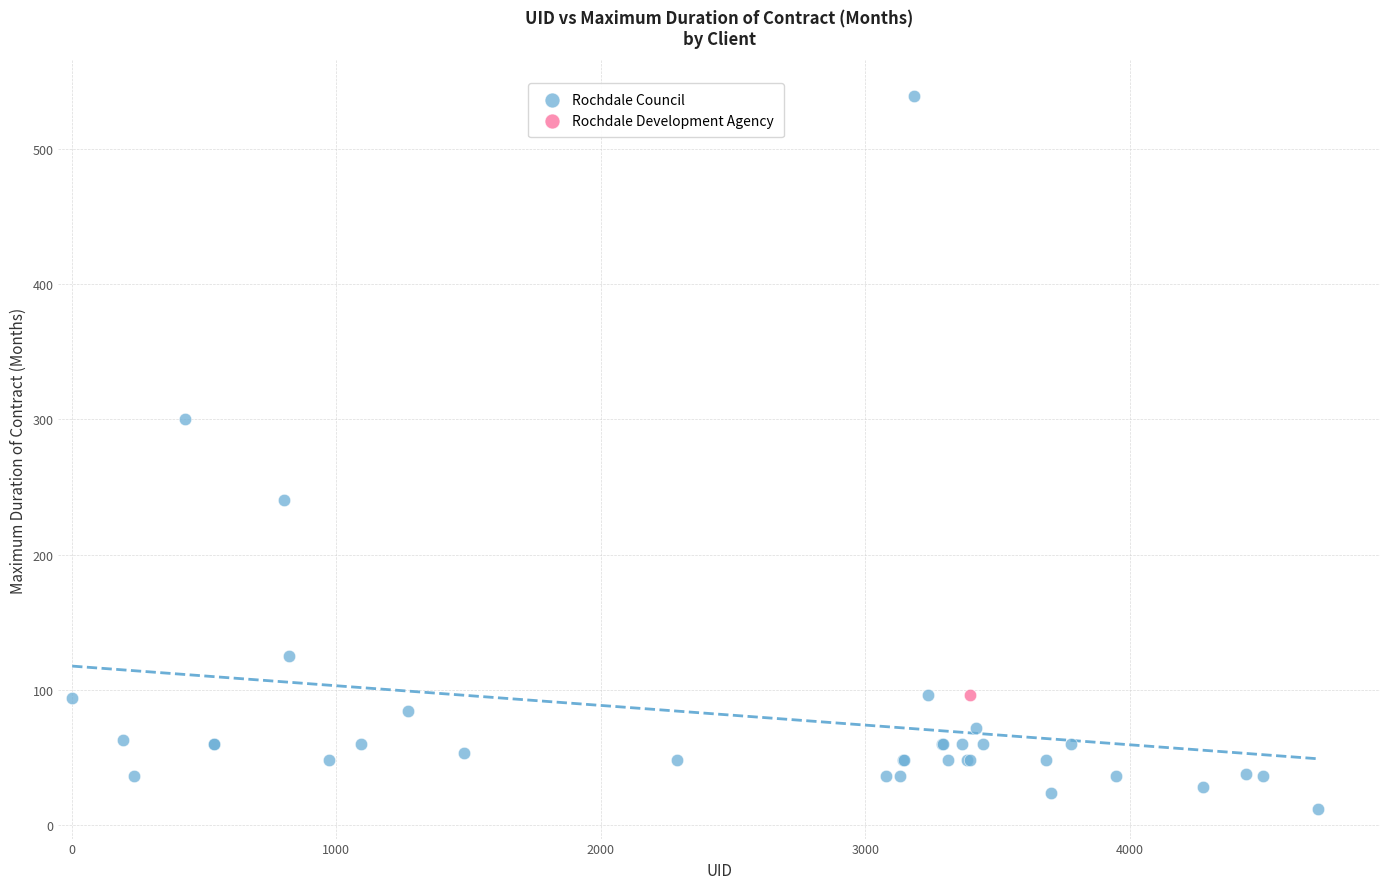

What are all the series names shown in the legend?

Rochdale Council, Rochdale Development Agency